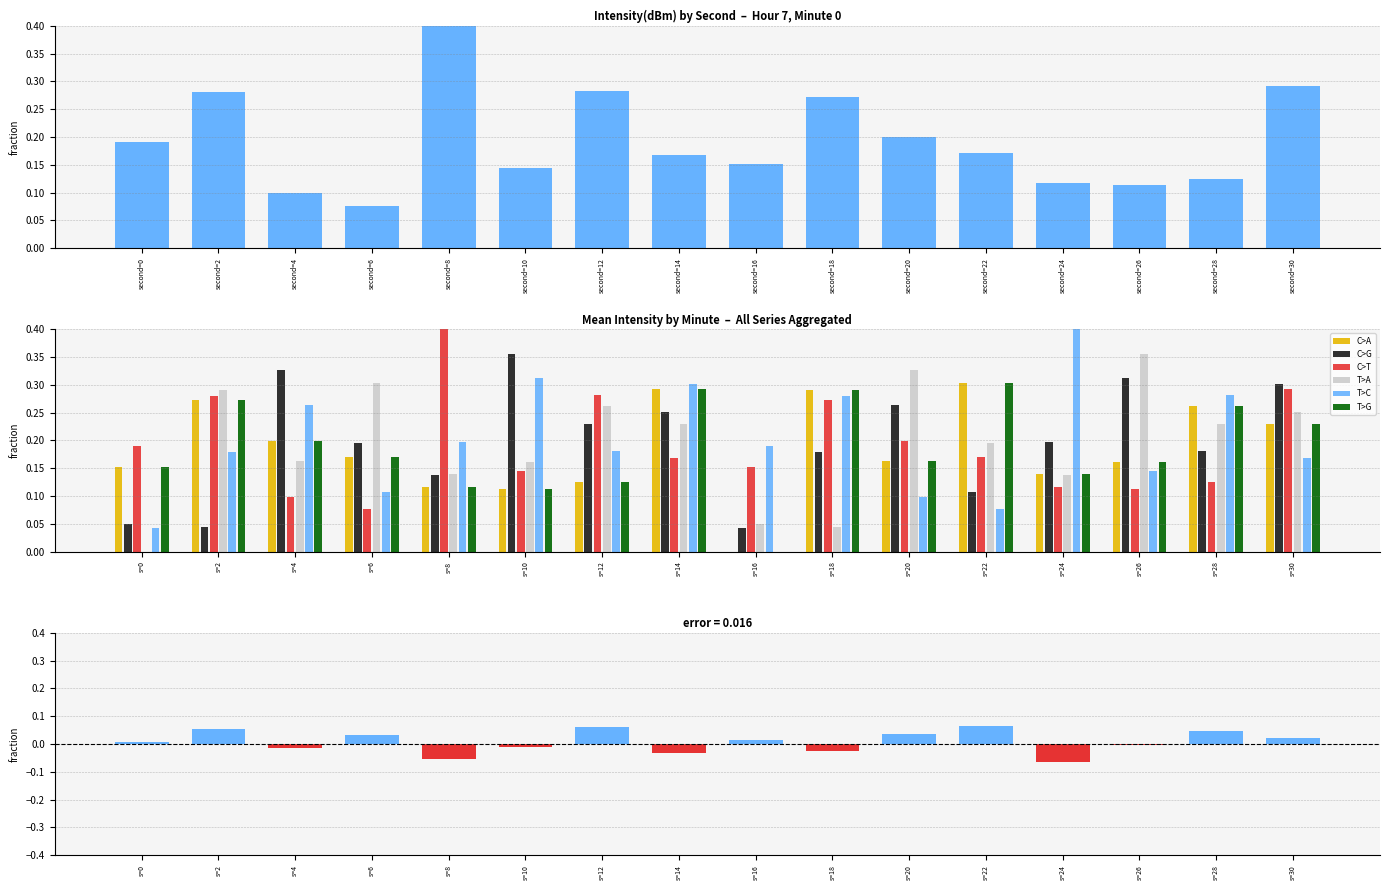

Which category has the highest value across all series?

8